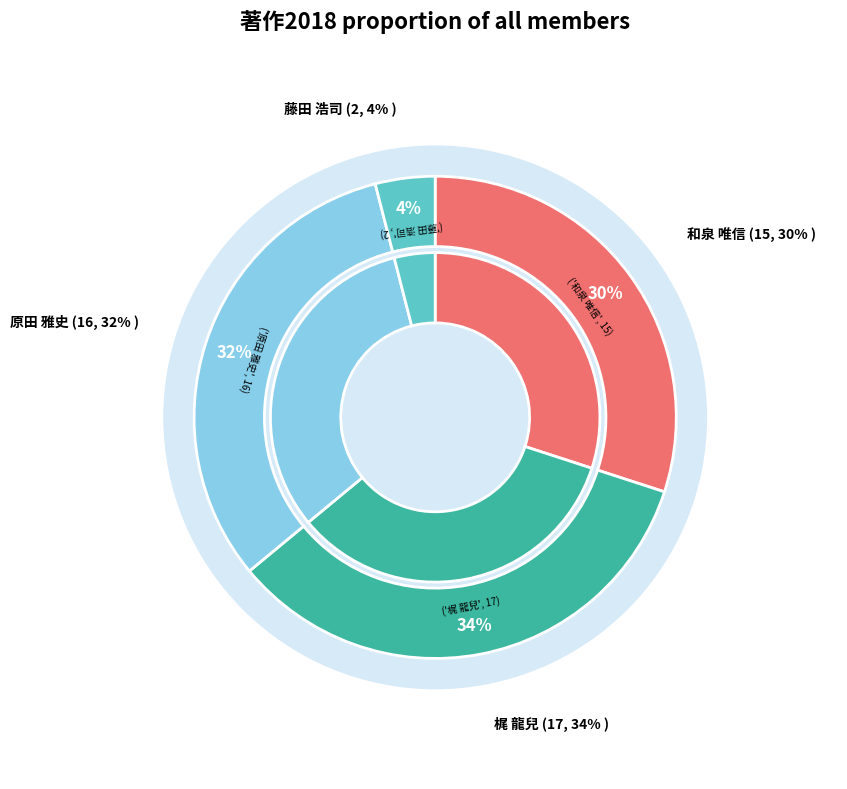

The 藤田 浩司 slice represents 4% of the pie. True or false?

True